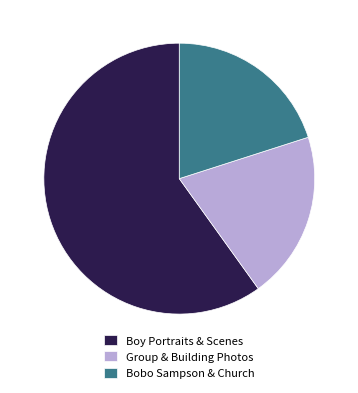

The Bobo Sampson & Church slice represents 26% of the pie. True or false?

False